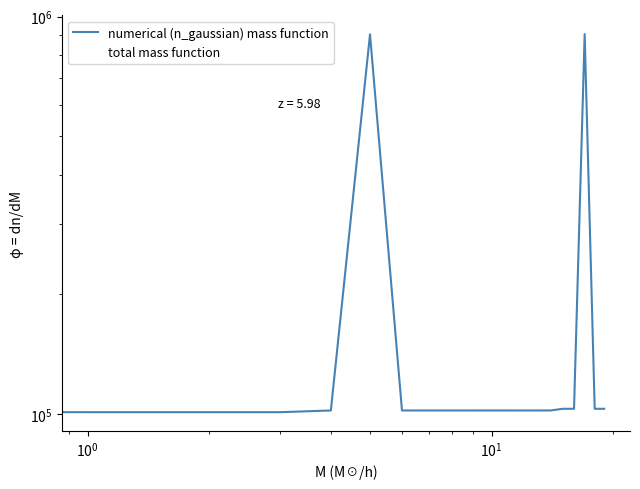

Which series has the widest spread of values?

numerical (n_gaussian) mass function